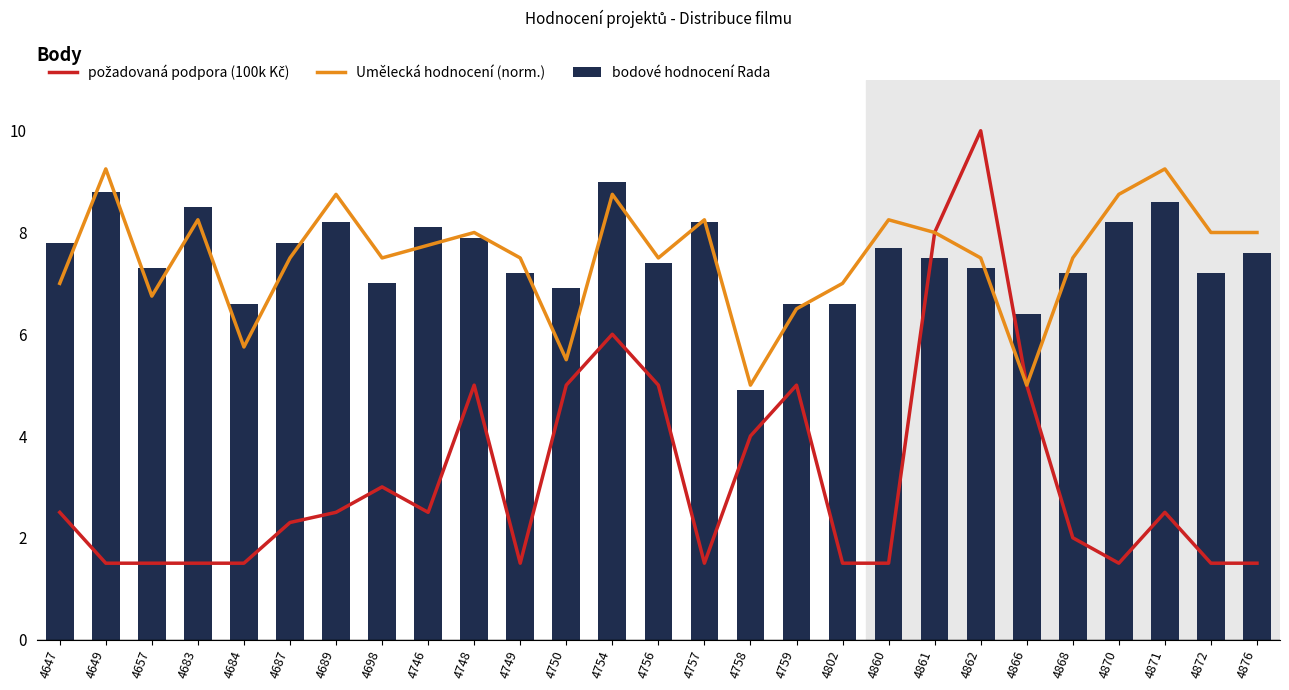

How many data points in Umělecká hodnocení (norm.) are less than 7?

6